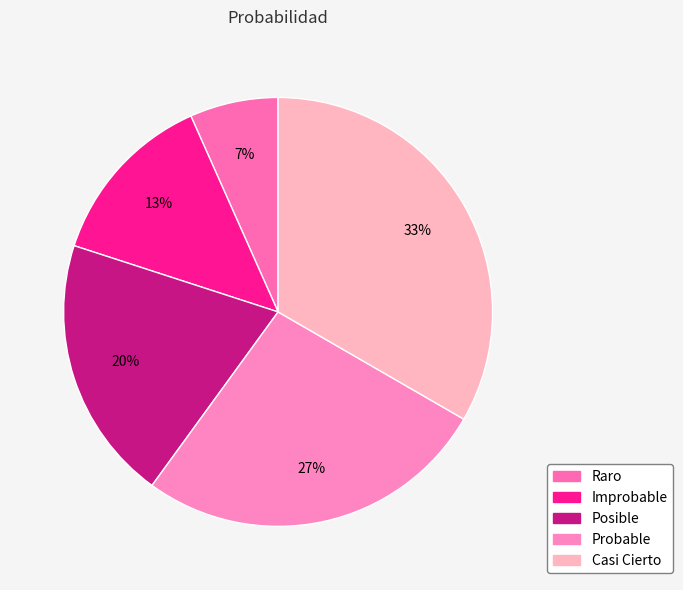

The Improbable slice represents 23% of the pie. True or false?

False